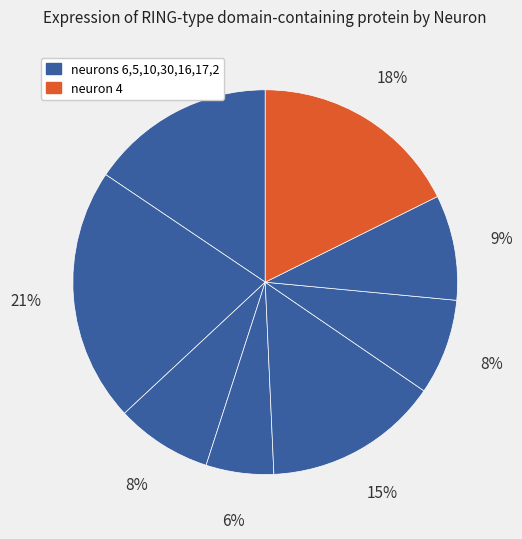

Count the number of slices in the pie.

8